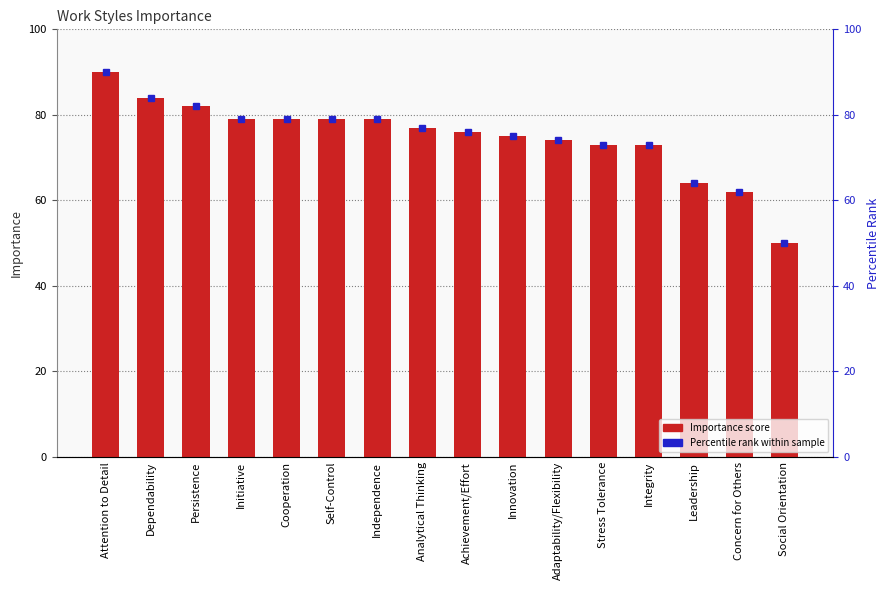

What is the sum of the values at Self-Control and Social Orientation?

129